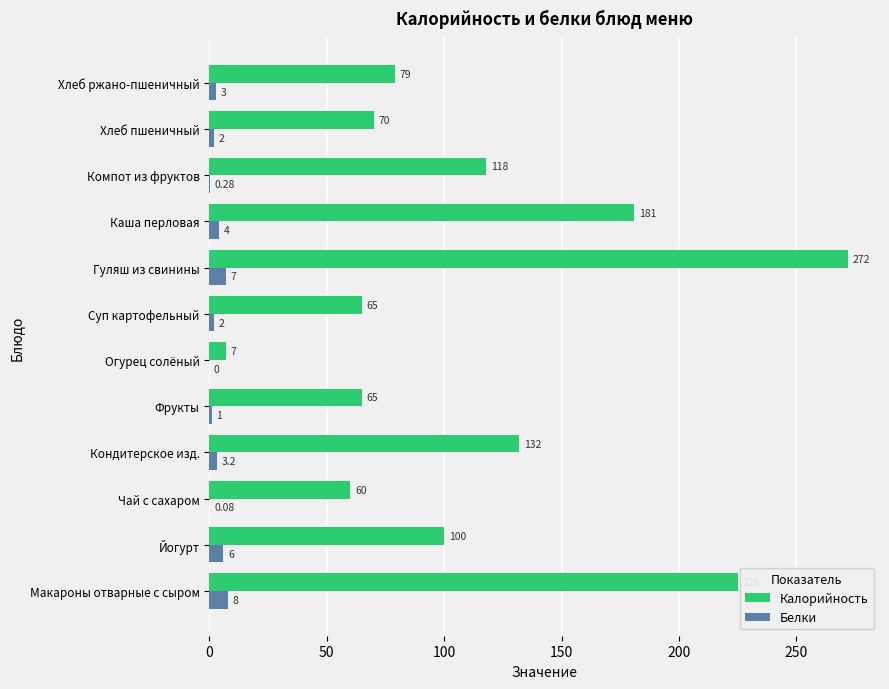

What is the total value across all series at Фрукты?

66.0